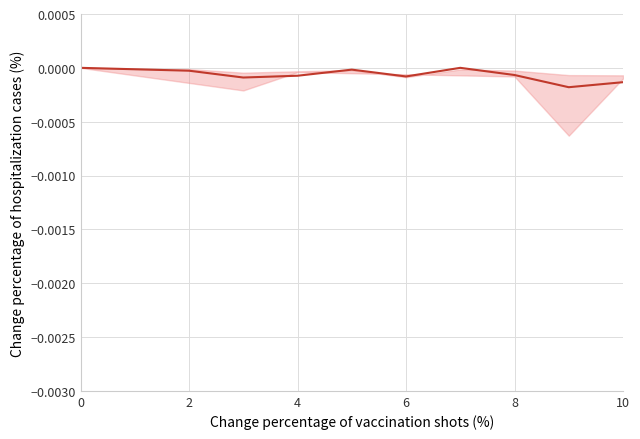

How many lines are shown in the chart?

1